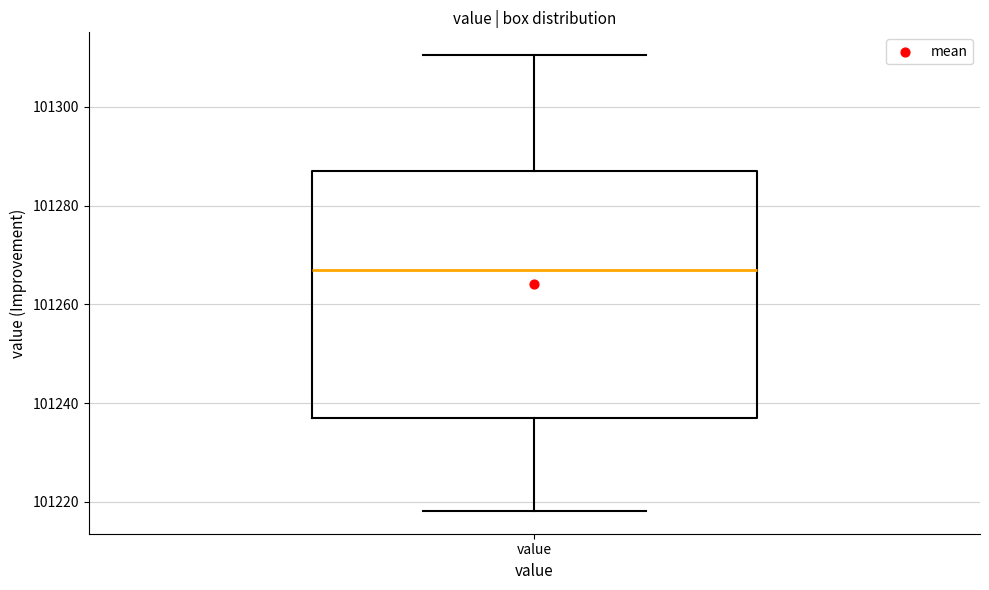

Where is the lower edge of the box for value on the y-axis? The values are not printed on the chart, so give them approximately, as read against the axis.

101236